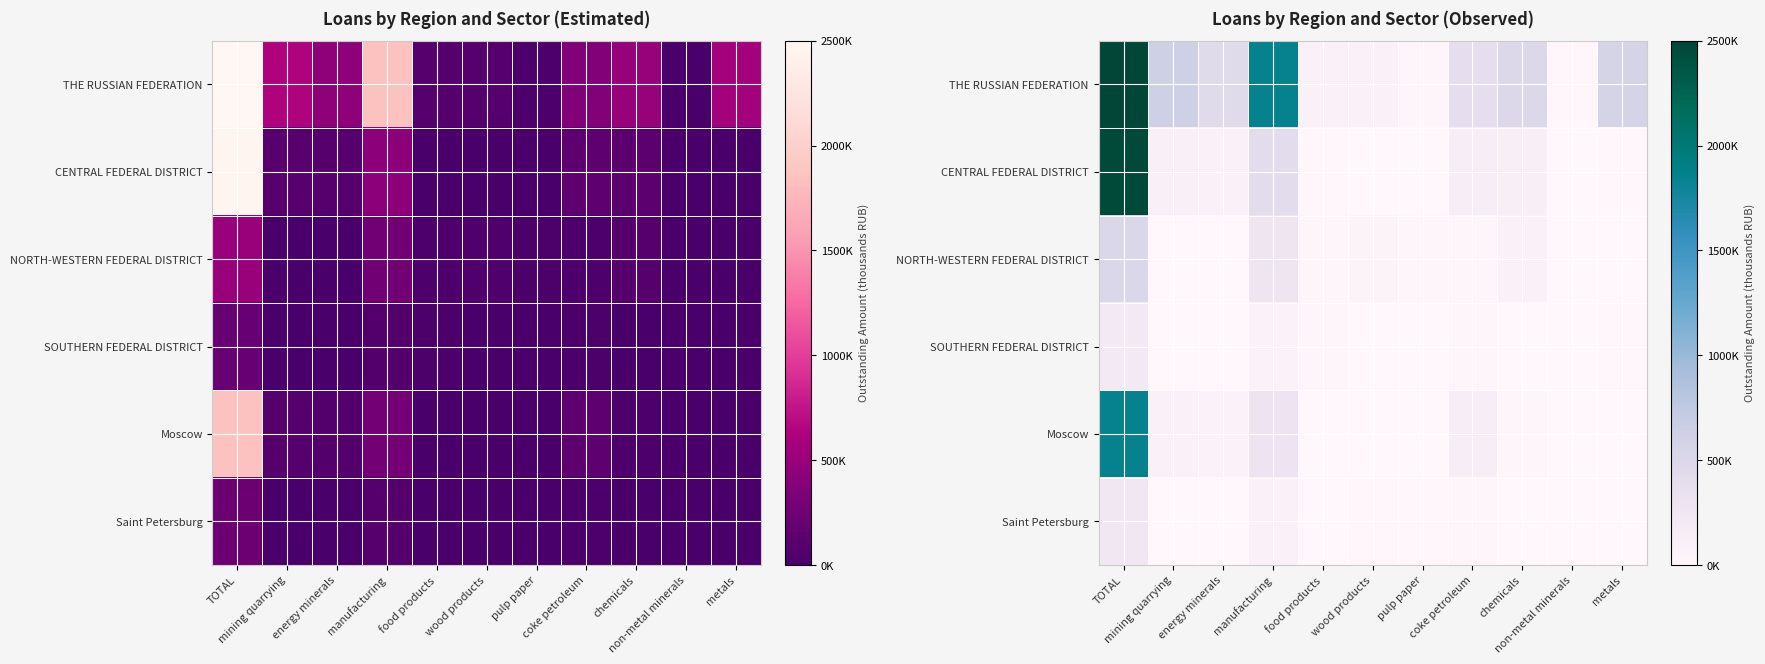

True or false: SOUTHERN FEDERAL DISTRICT has a value of 16 at pulp paper.

False